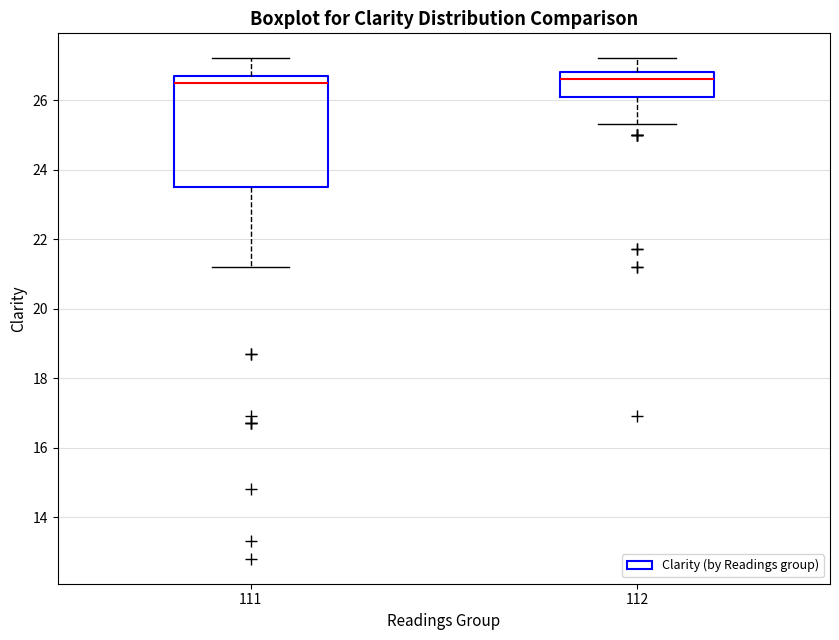

Where does the median line of the box at x = 111 sit on the y-axis? The values are not printed on the chart, so give them approximately, as read against the axis.

26.6